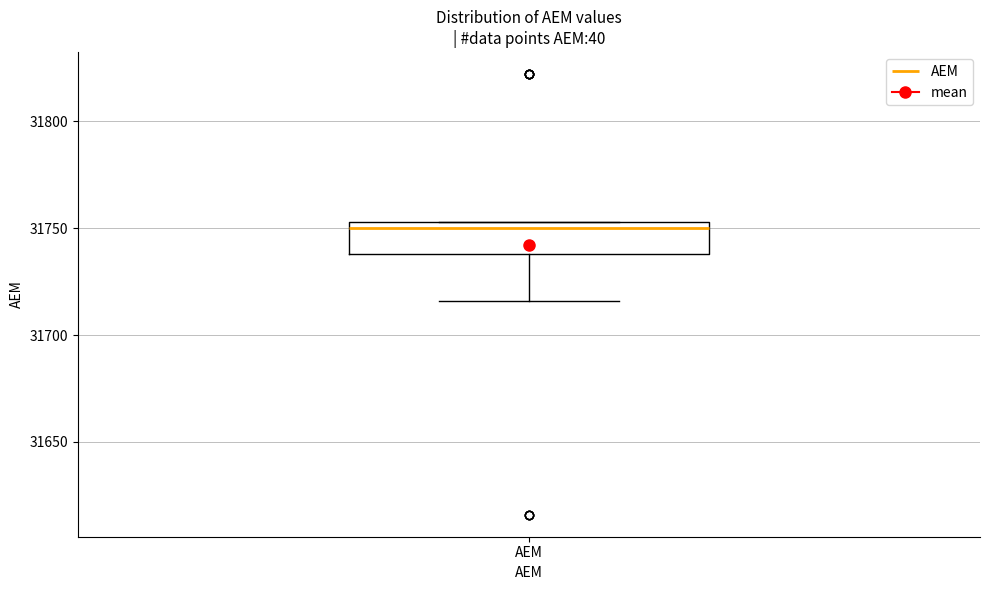

Transcribe this box plot: give where the median line is, the range the box spans, and where the two whiskers end, as read against the y-axis. The values are not printed on the chart, so give them approximately, as read against the axis.

median 31750, box 31740 to 31755, whiskers 31715 to 31755